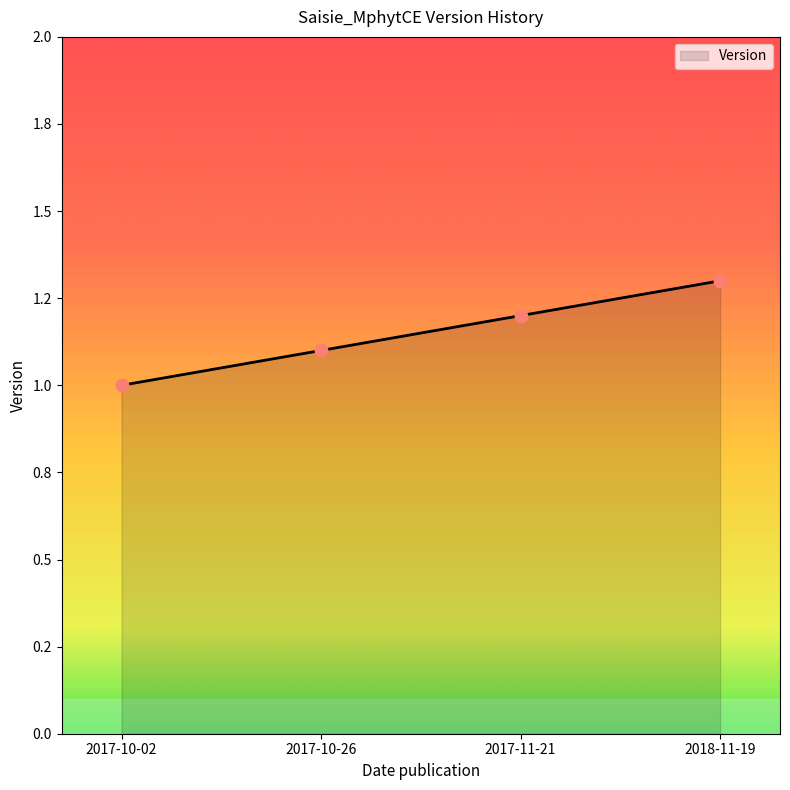

Between 2017-11-21 and 2017-10-26, which is larger?

2017-11-21